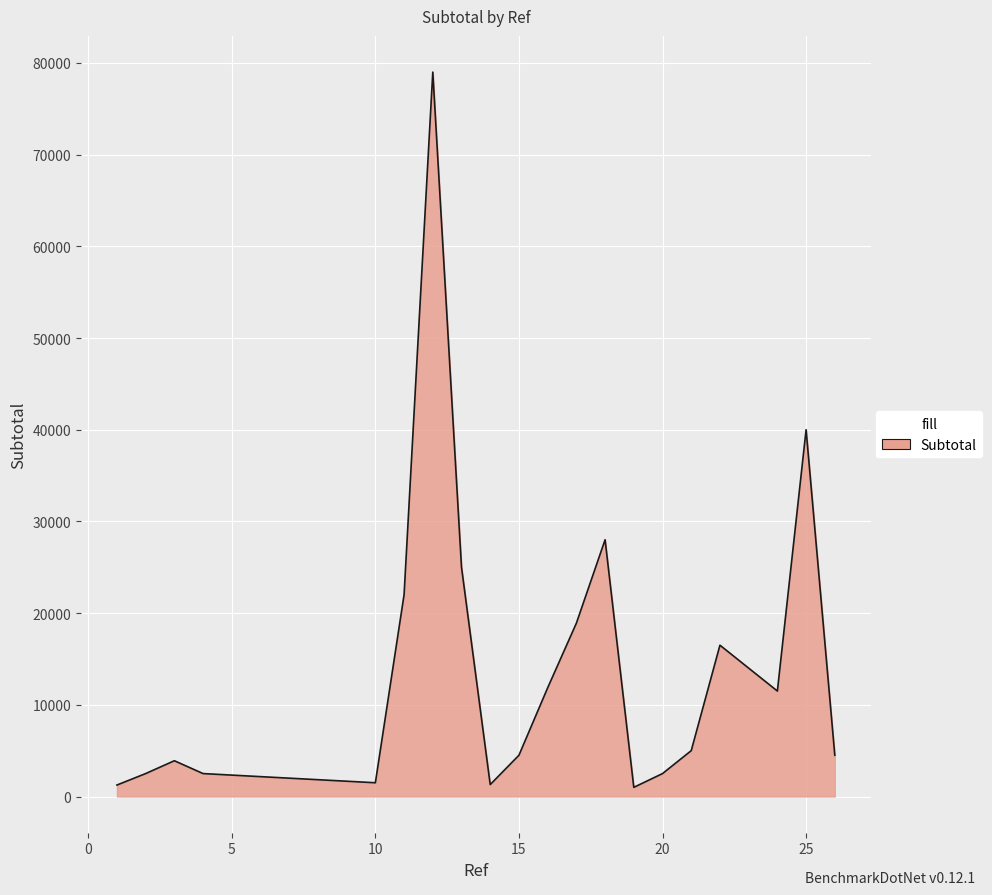

How many categories are shown in the chart?

20